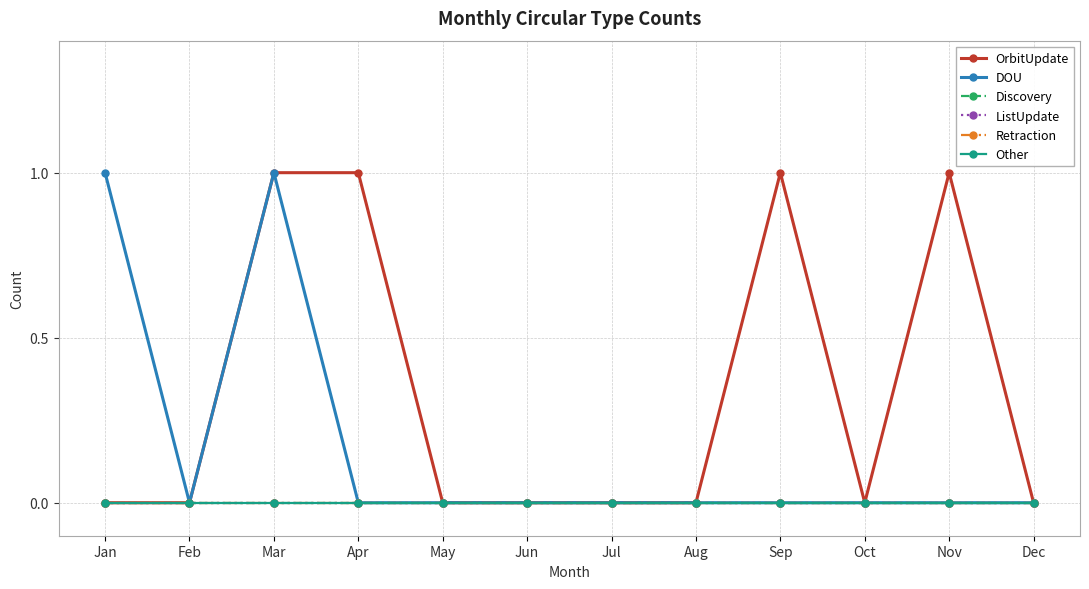

Rank the series by their maximum value, from lowest to highest.

Discovery, ListUpdate, Retraction, Other, OrbitUpdate, DOU